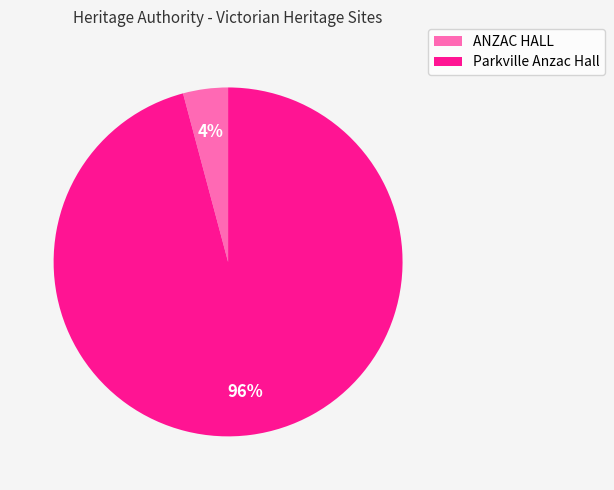

Rank the categories by value from lowest to highest.

ANZAC HALL, Parkville Anzac Hall